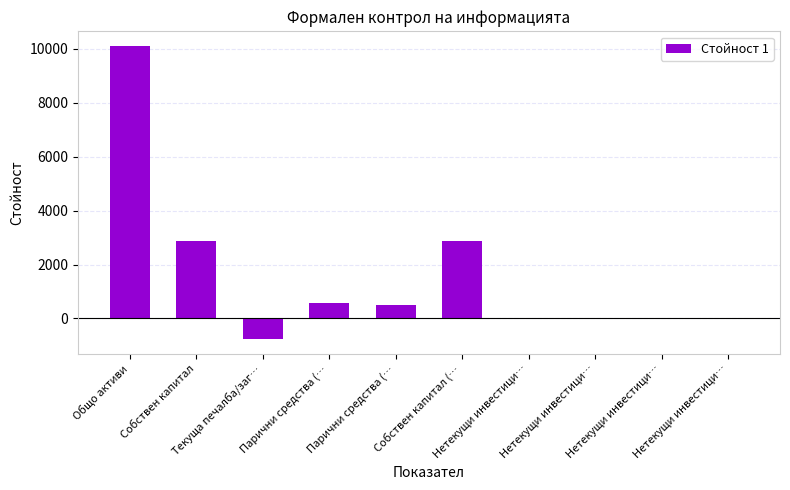

What is the sum of all values?

16182